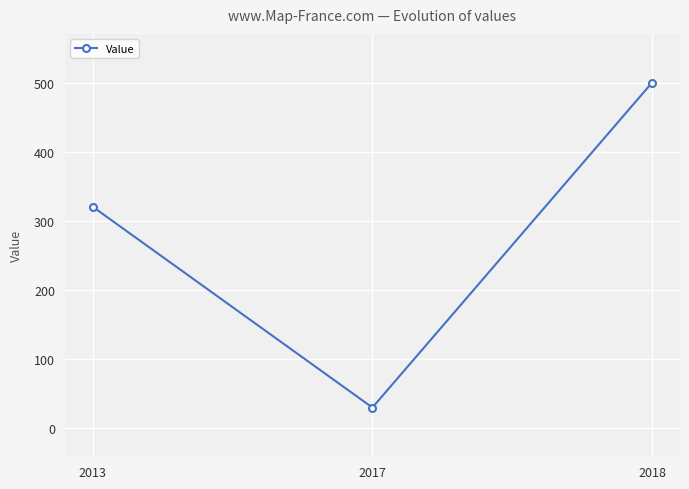

Is it true that the value at 2018 is 315?

False